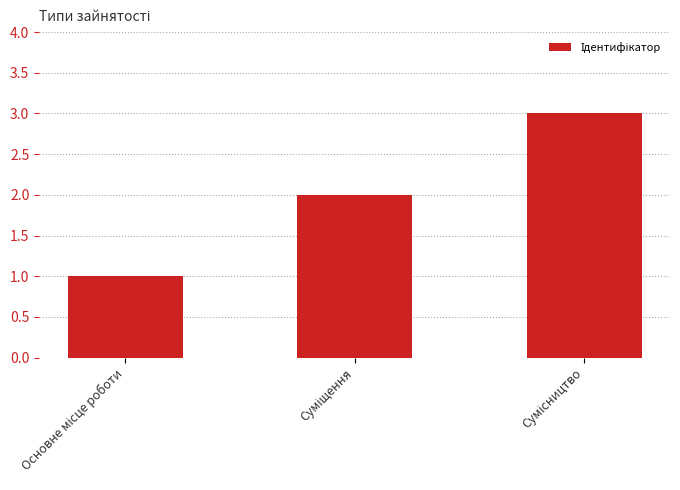

Reading right to left, extract all data points from this chart.

3	2	1